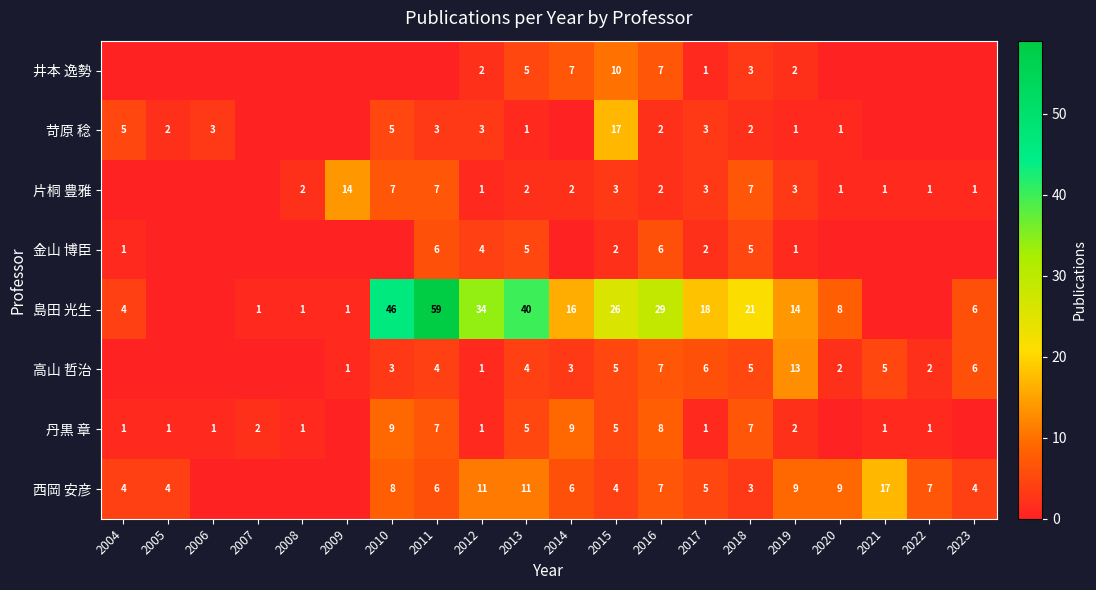

The 丹黒 章 series shows 7 at 2018. True or false?

True